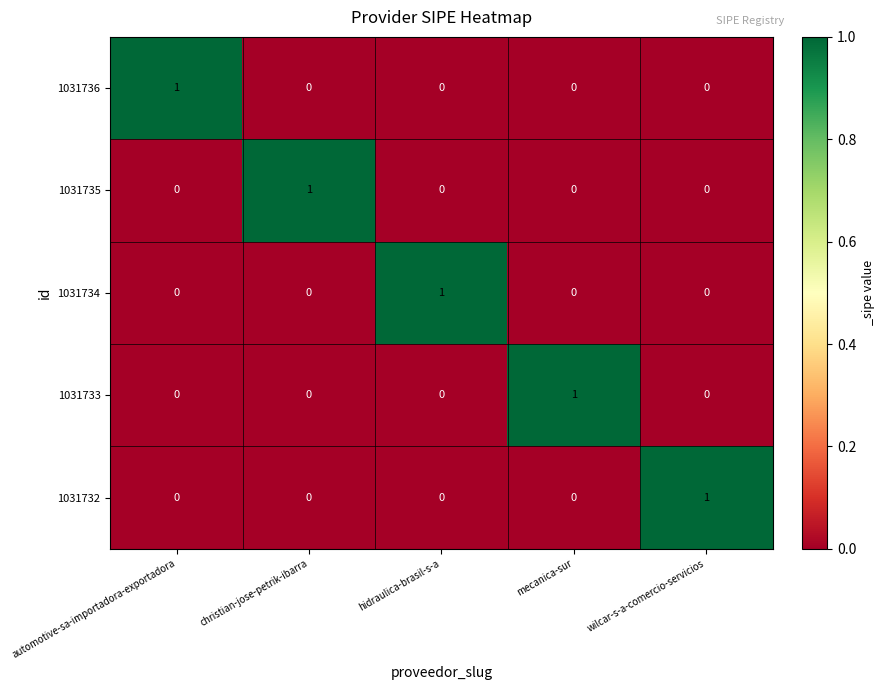

At which label does 1031733 reach its peak?

mecanica-sur